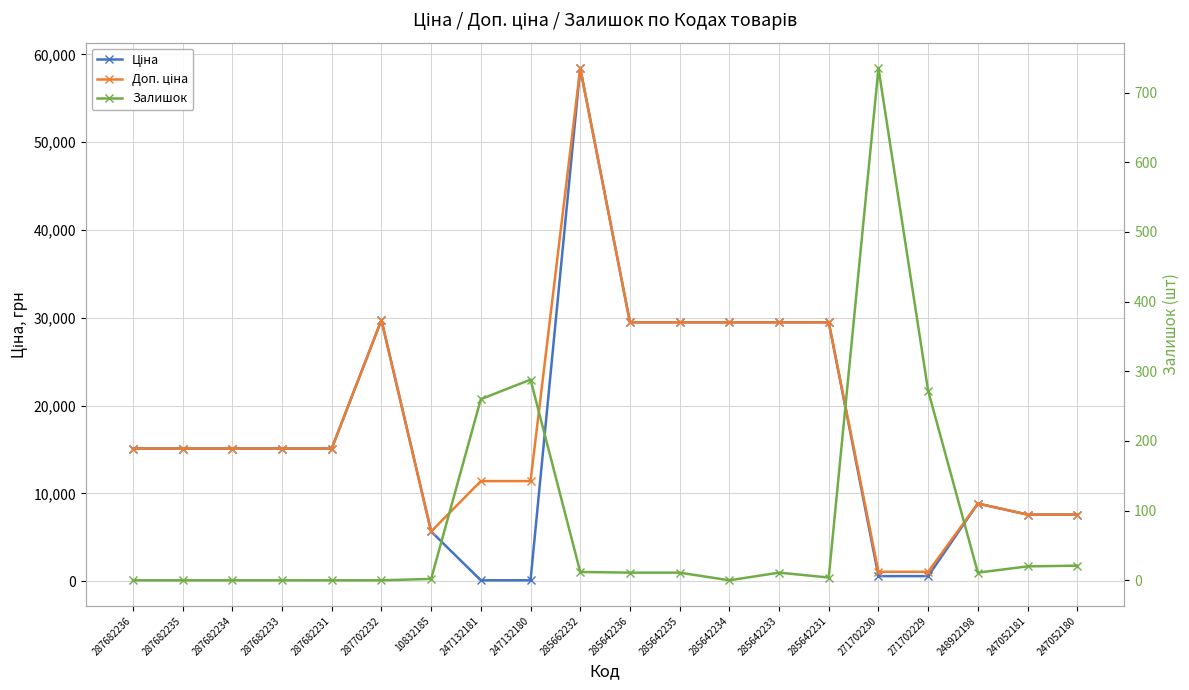

What is the maximum value shown in the chart?

58426.5